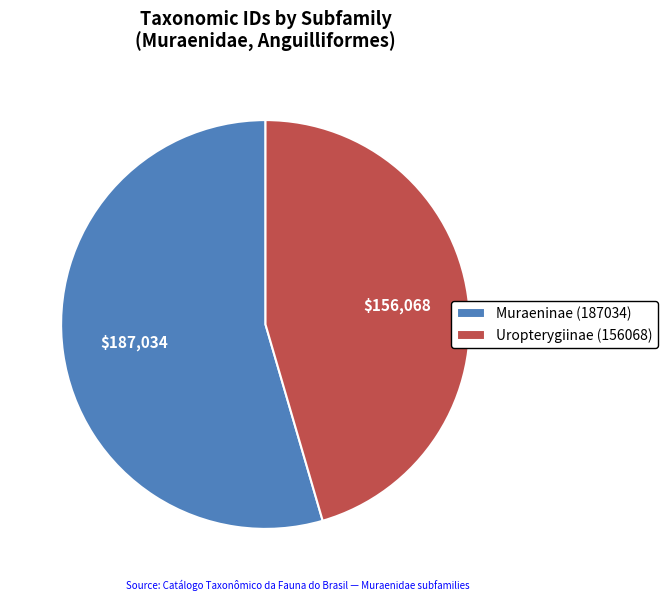

True or false: Uropterygiinae (156068) accounts for 45% of the total.

True